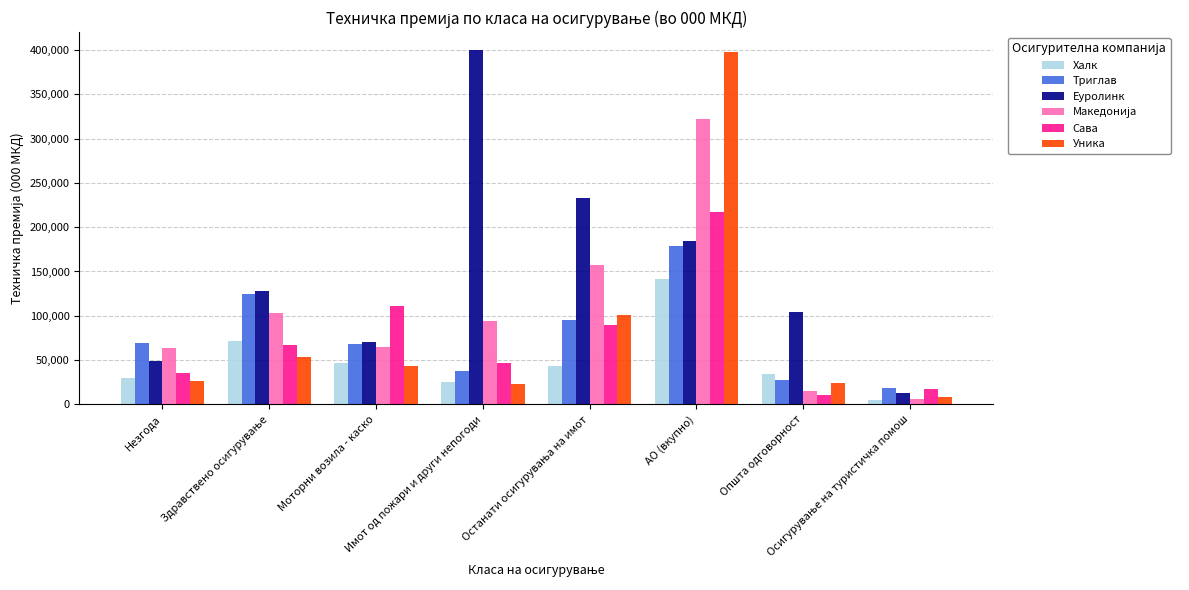

What is the maximum value for Уника?

398157.0